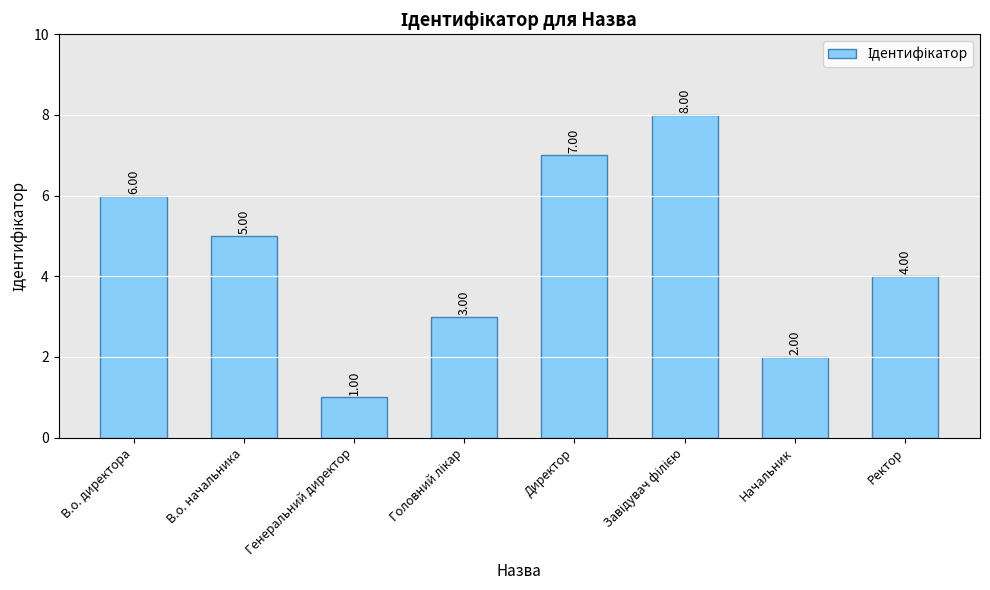

What is the ratio of the value at Генеральний директор to the value at Начальник?

0.5